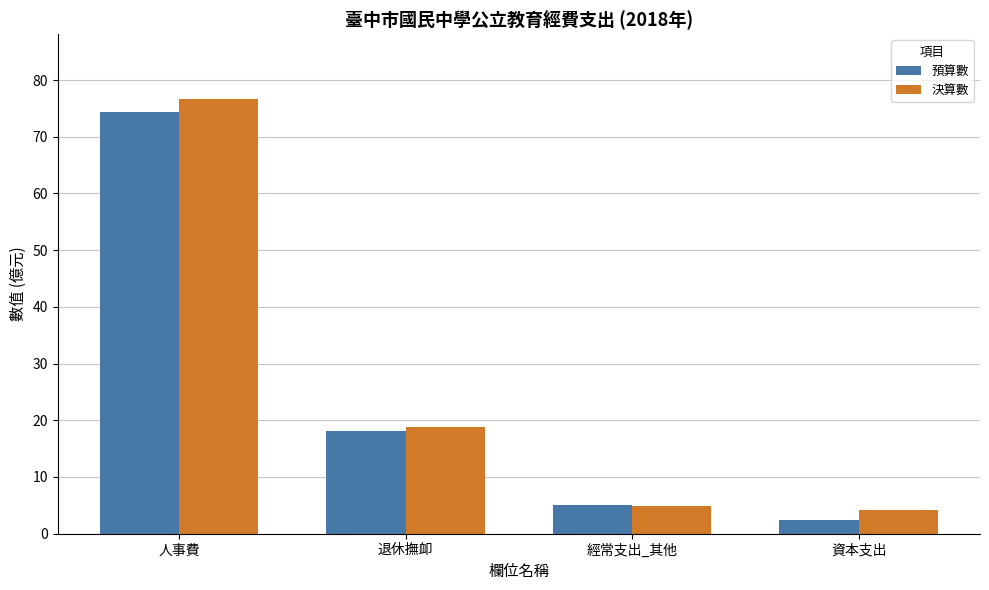

At which category does the chart reach its minimum across all series?

資本支出